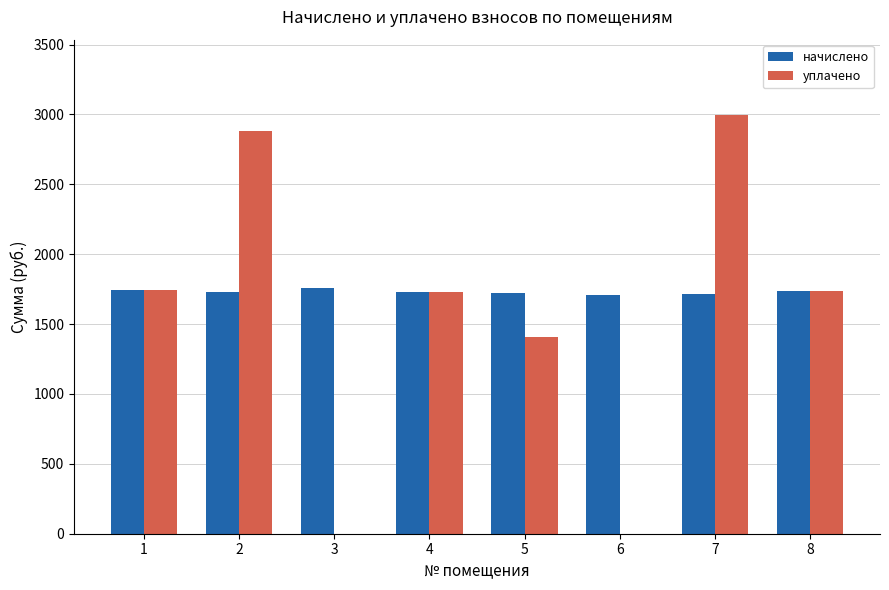

True or false: начислено has a value of 1073.1 at 8.

False